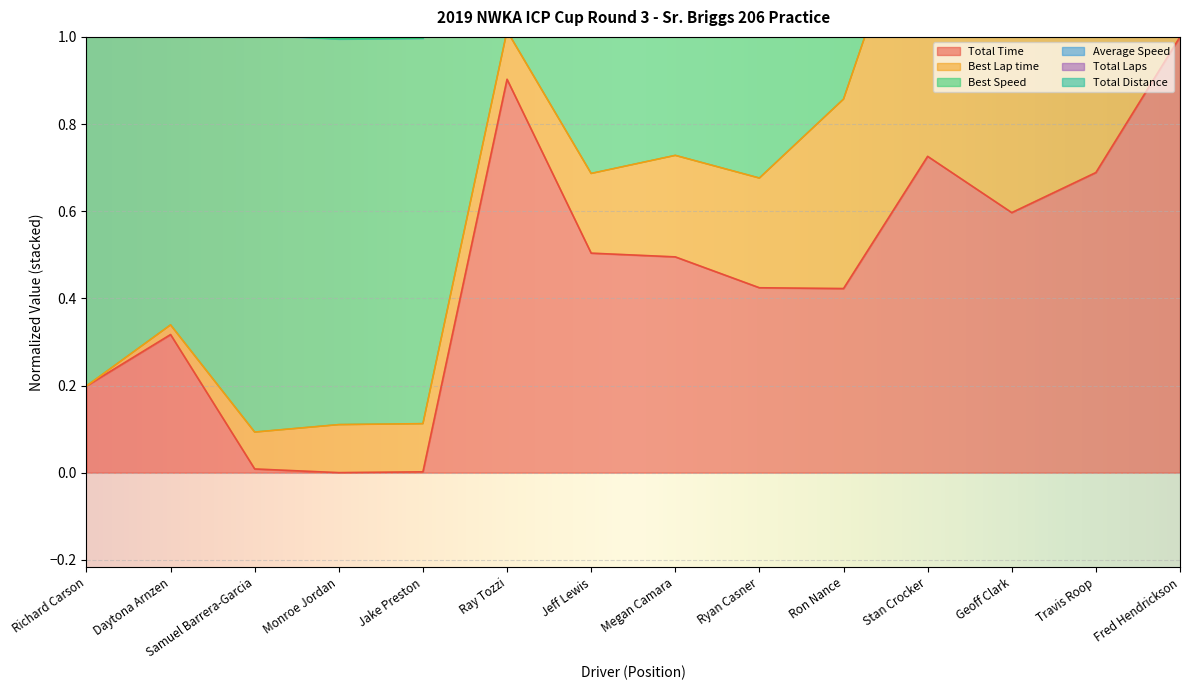

Is it true that Total Time equals 1.2 at Stan Crocker?

False